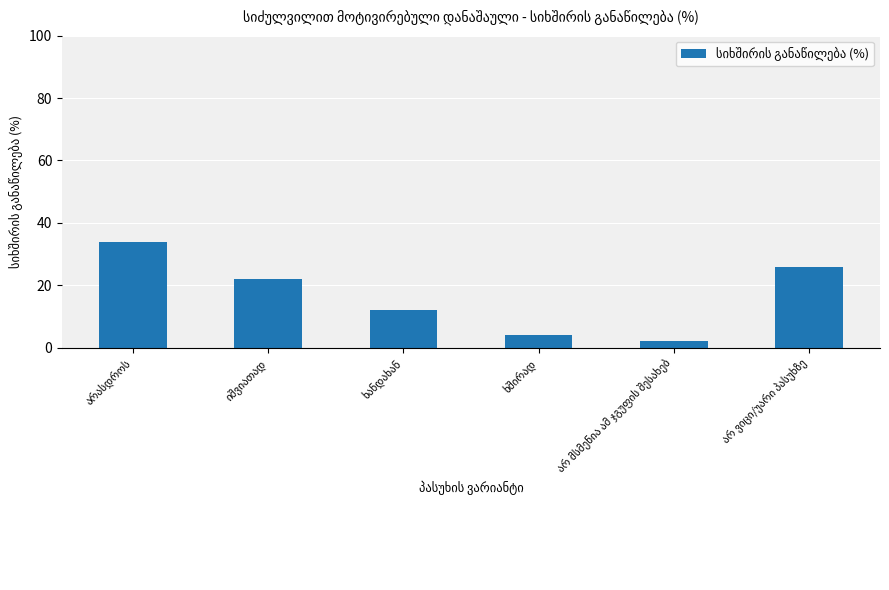

What is the greatest value displayed?

34